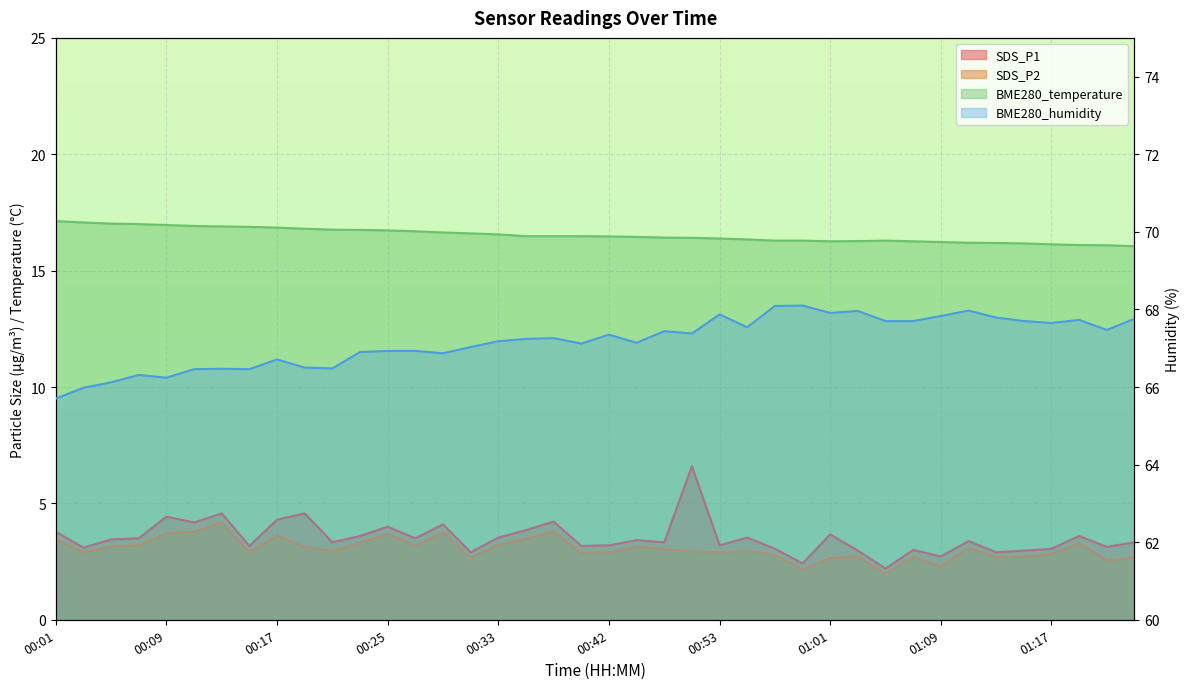

At how many categories does at least one series exceed 14?

40